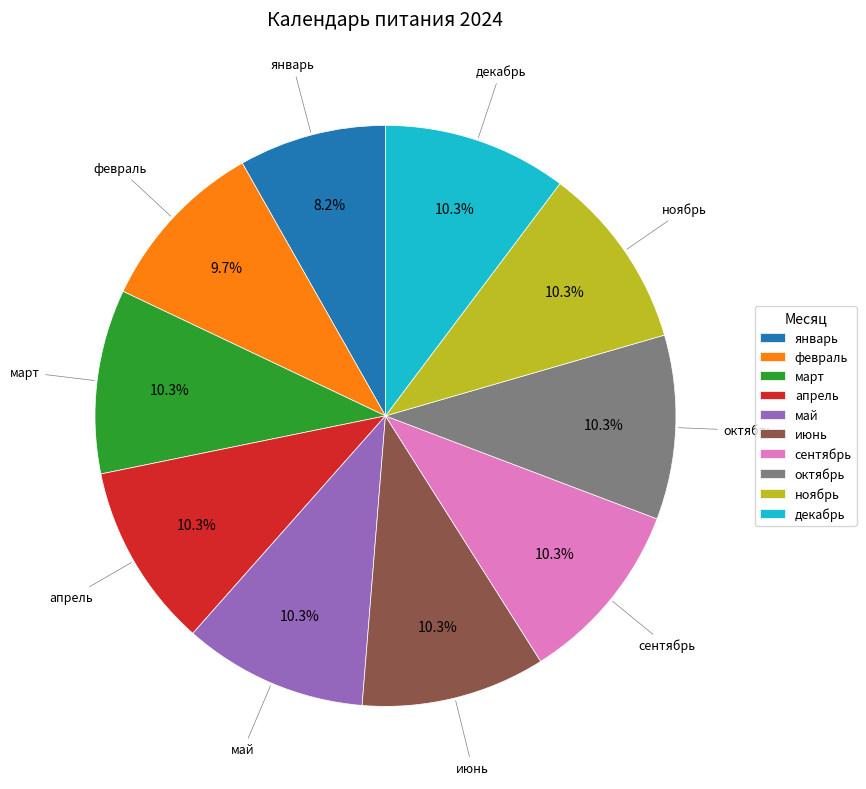

Which category has the smallest portion of the pie?

январь